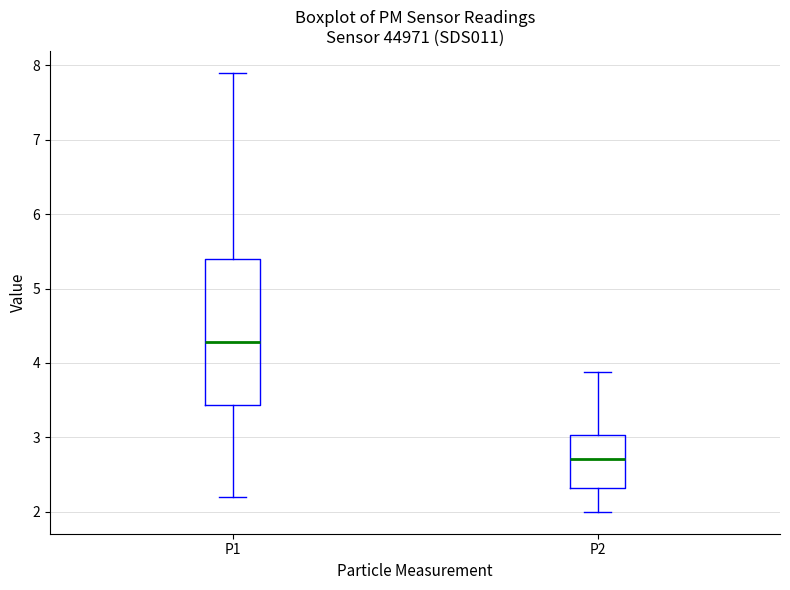

Reading left to right, transcribe this box plot: for each box, give where its median line is, the range the box spans, and where its two whiskers end, as read against the y-axis. The values are not printed on the chart, so give them approximately, as read against the axis.

P1: median 4.3, box 3.4 to 5.4, whiskers 2.2 to 7.9
P2: median 2.7, box 2.3 to 3.0, whiskers 2.0 to 3.9